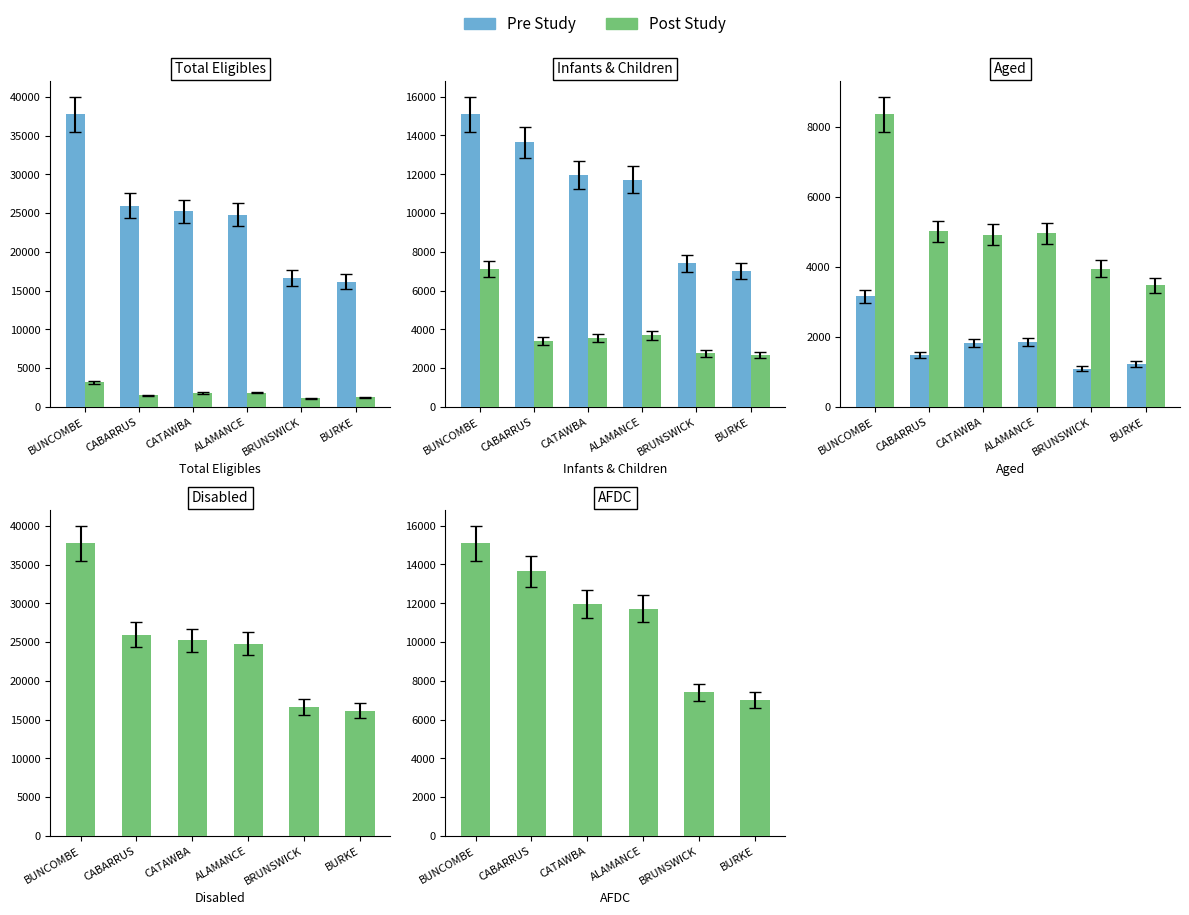

At which label does AGED first exceed 1827?

BUNCOMBE